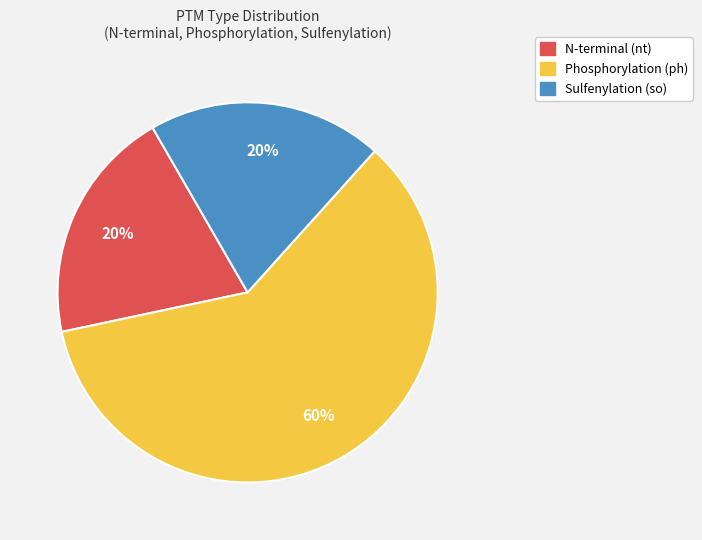

To the nearest percent, what is the difference between the largest and smallest slice percentages?

40%